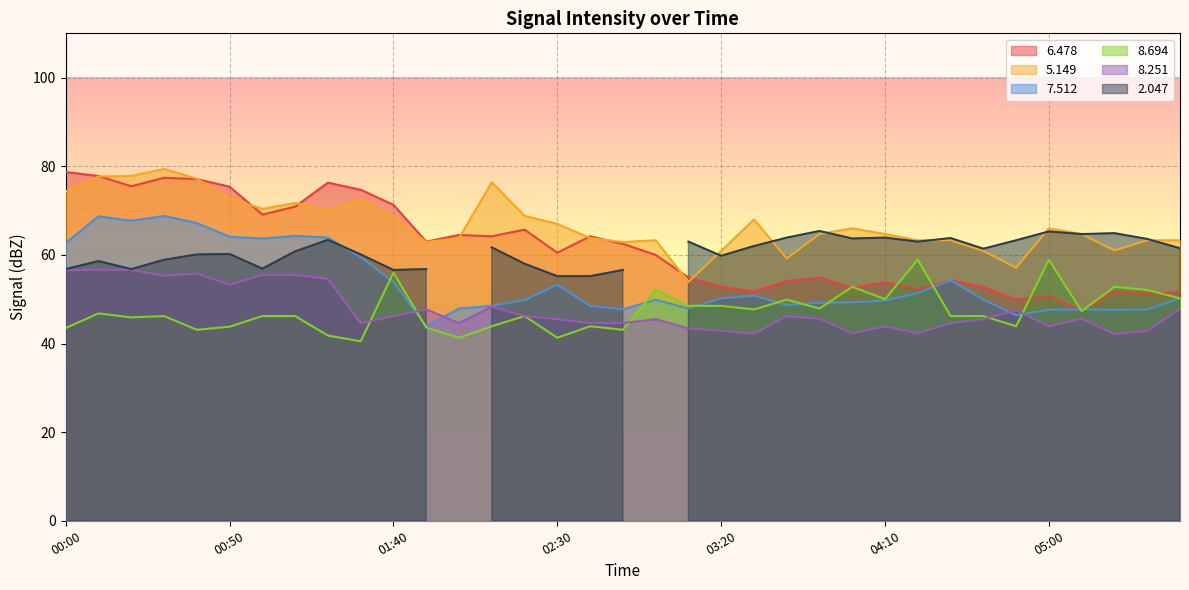

What is the minimum value for 8.251?

42.1